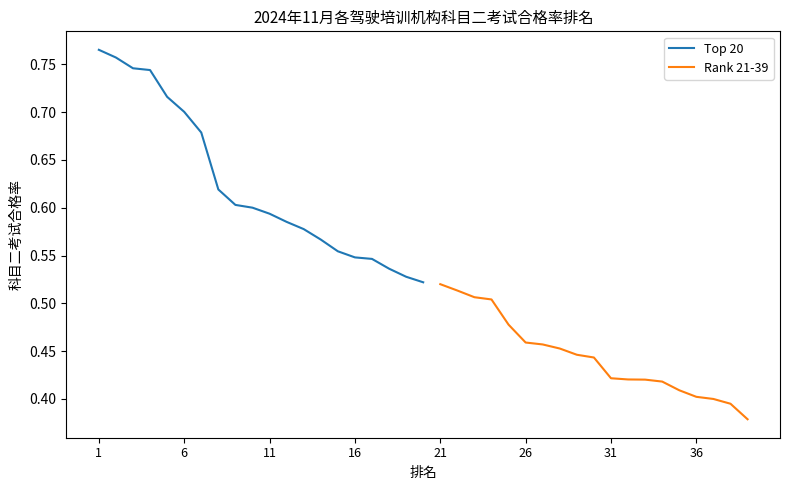

The chart shows a value of 0.8 at 16. True or false?

False